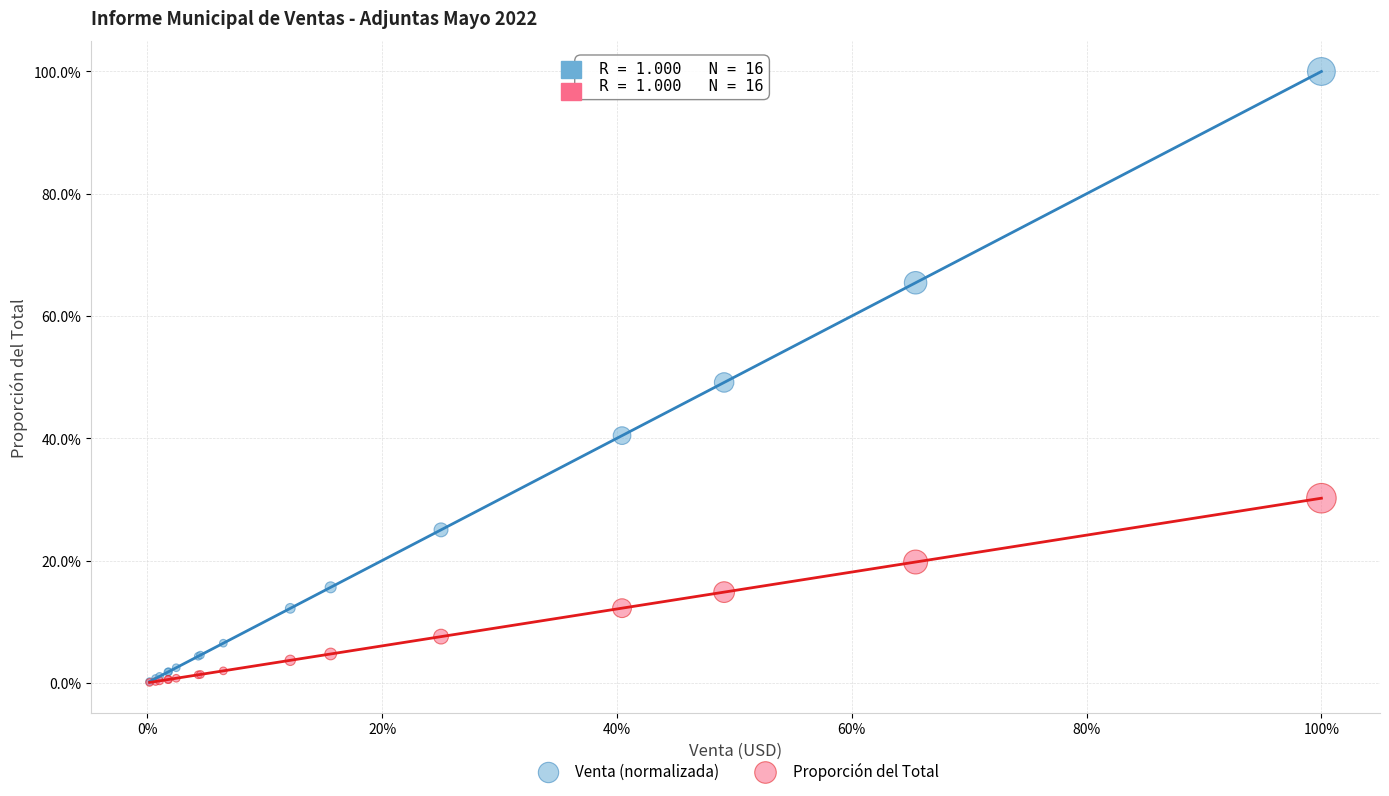

What are all the series names shown in the legend?

Venta (normalizada), Proporción del Total